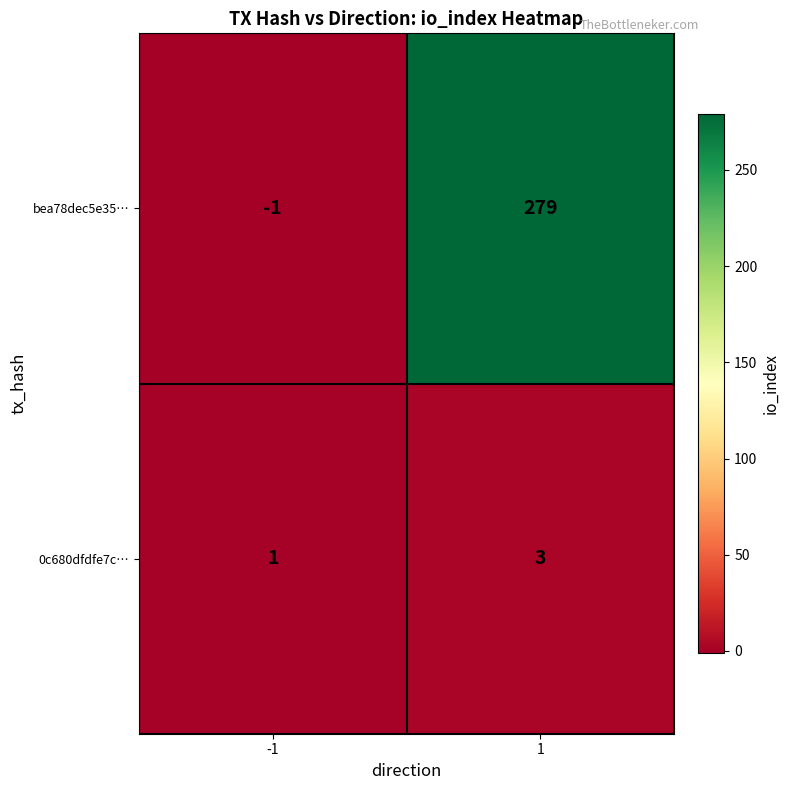

Is it true that 0c680dfdfe7c… equals 3 at 1?

True